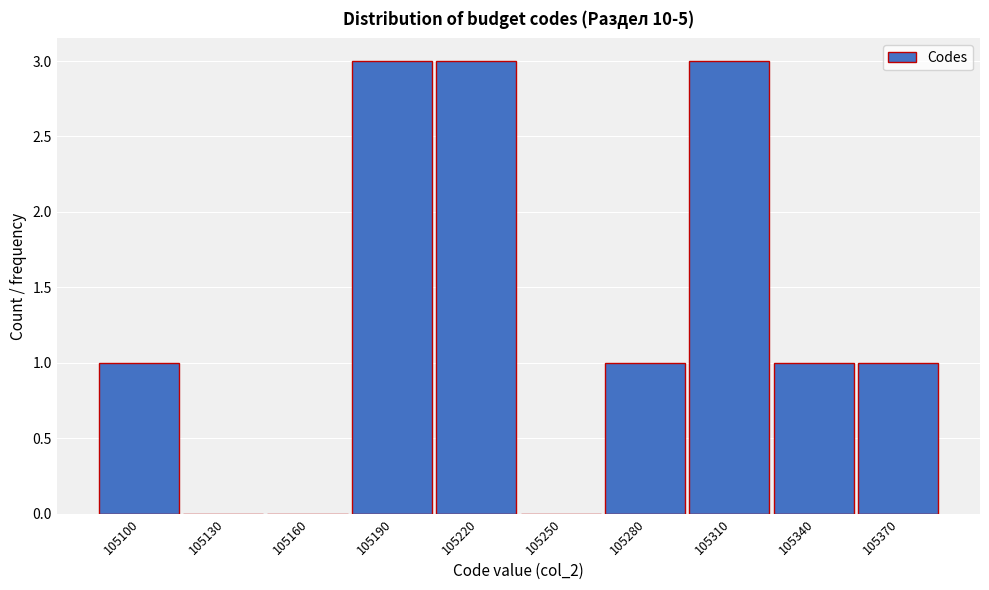

Reading left to right, extract all data points from this chart.

105100=1	105130=0	105160=0	105190=3	105220=3	105250=0	105280=1	105310=3	105340=1	105370=1